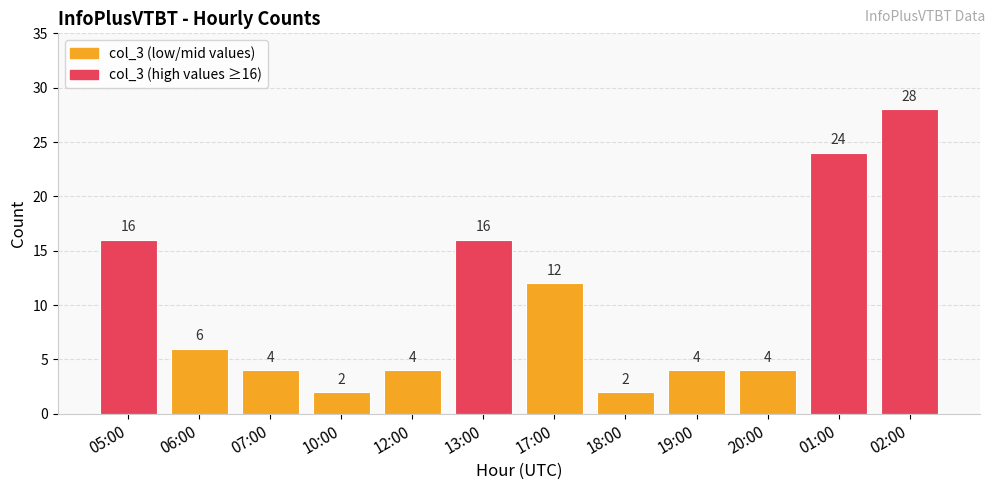

Count the number of data series in this chart.

1